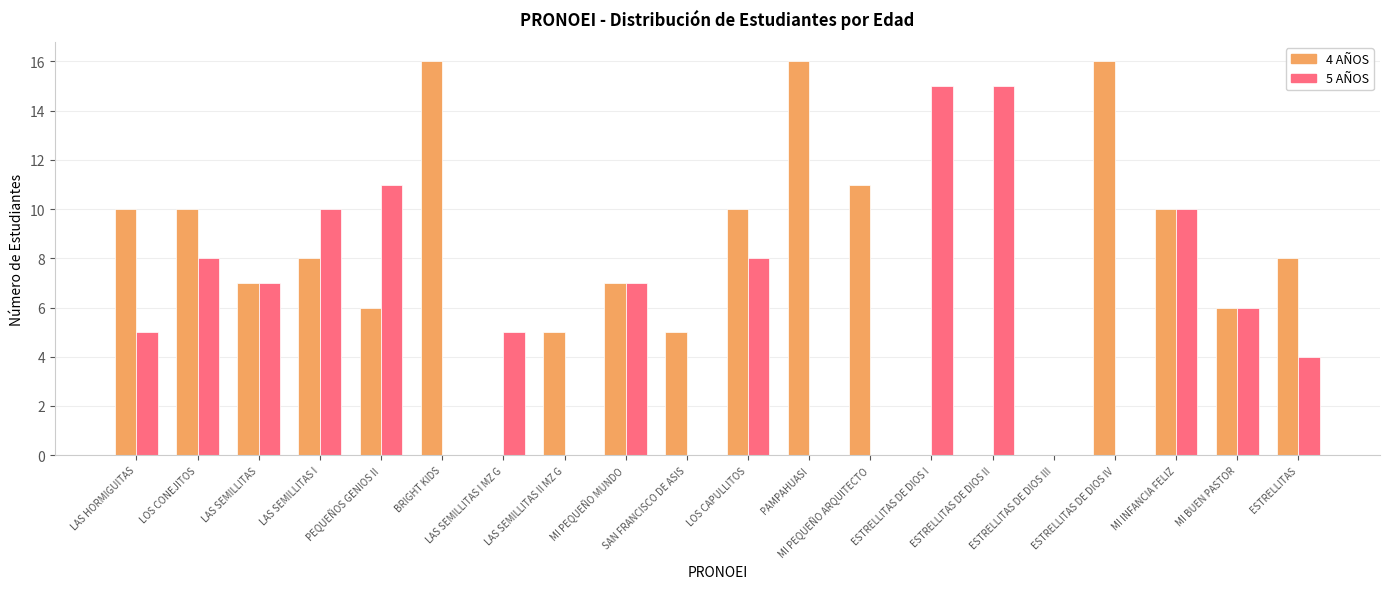

What is the sum of all 4 AÑOS values?

151